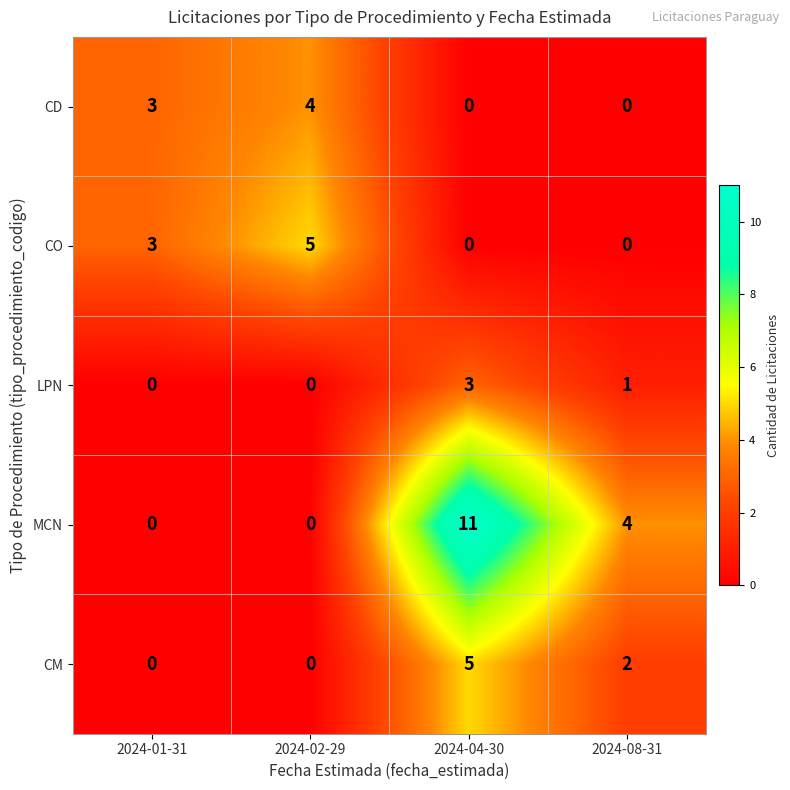

What is the difference between the maximum and minimum values in the MCN series?

11